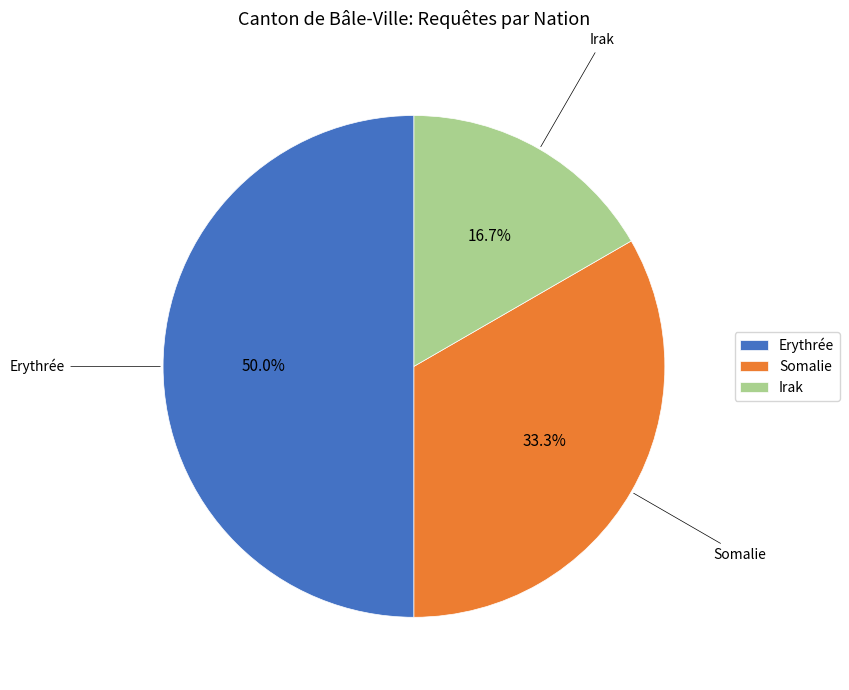

What percentage is the Erythrée slice, to the nearest percent?

50%